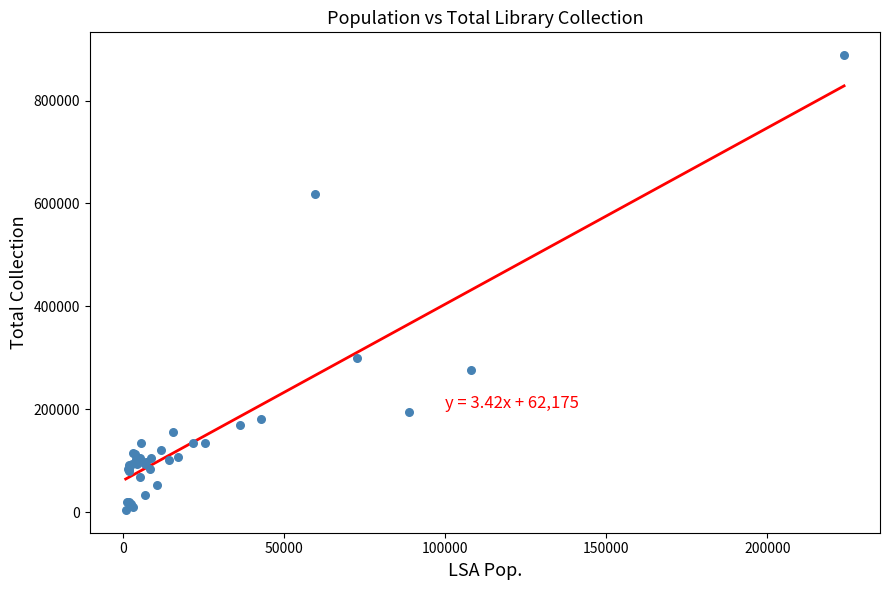

What Y value in the scatter plot is closest to 446428?

300634